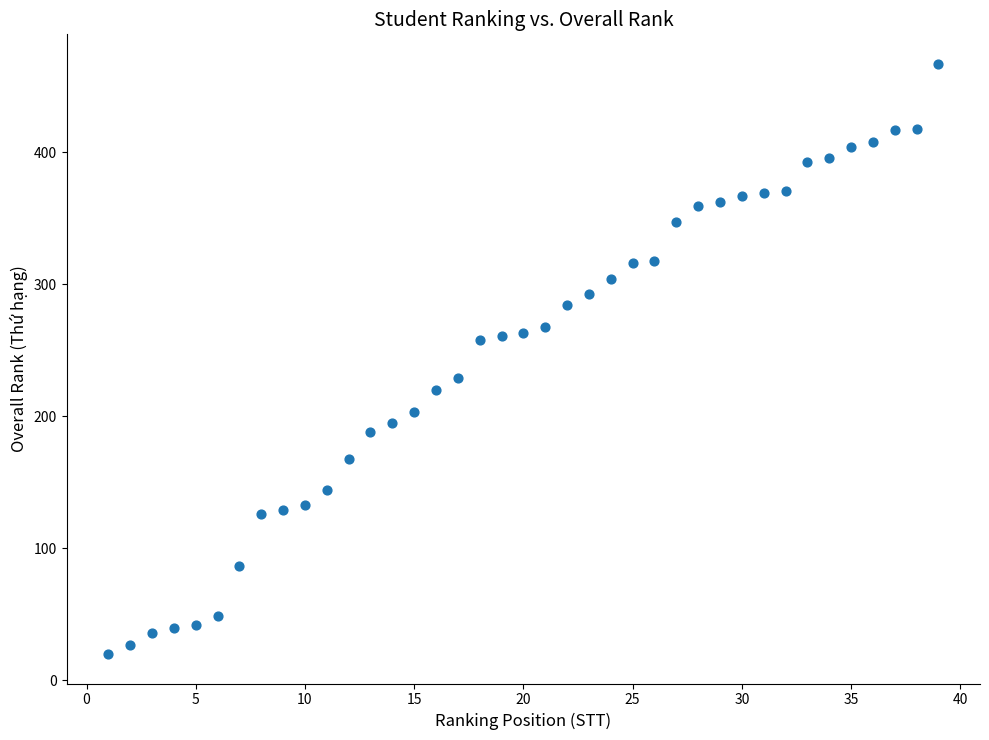

What is the range of Y values (max minus min)?

447